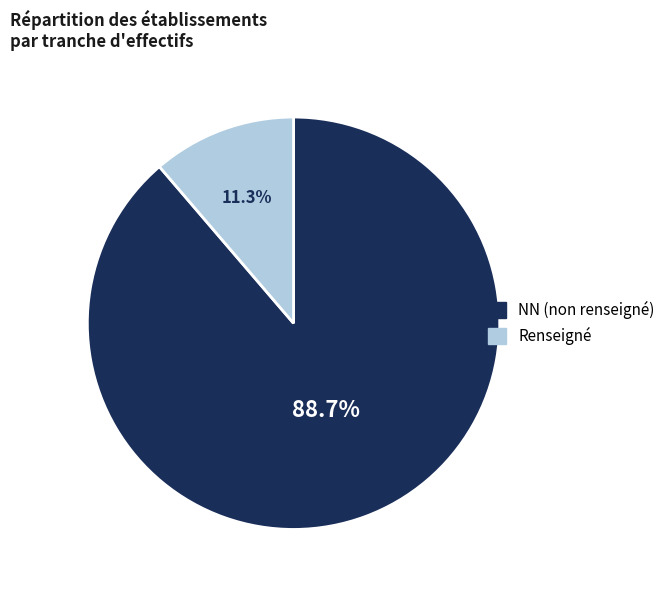

To the nearest percent, what is the average slice percentage?

50%